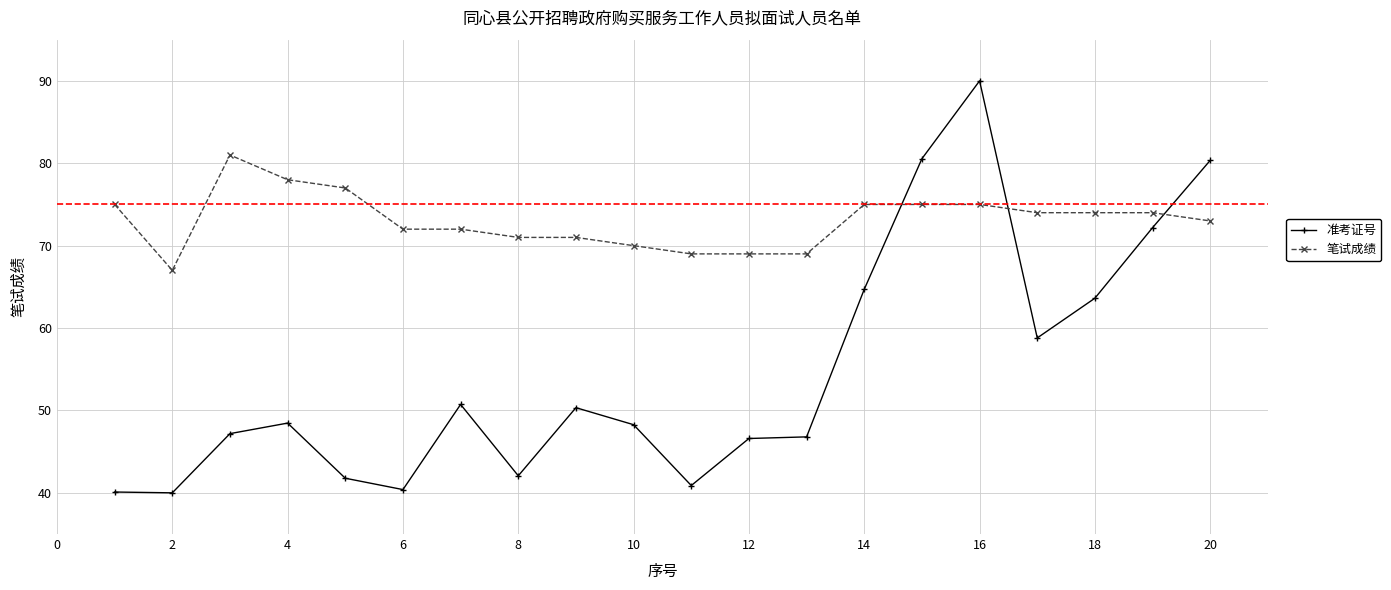

Which series ends up on top after the final intersection of 笔试成绩 and 准考证号?

准考证号